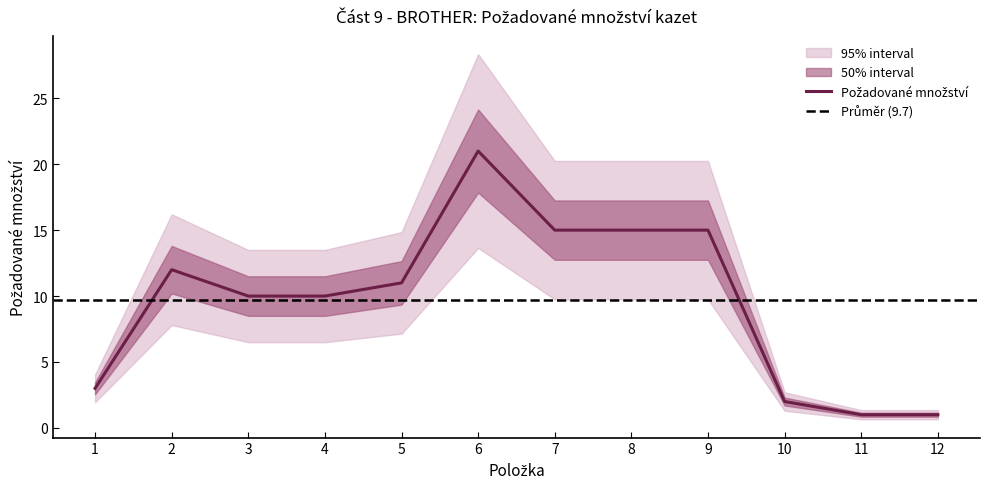

How many values are below 11?

6